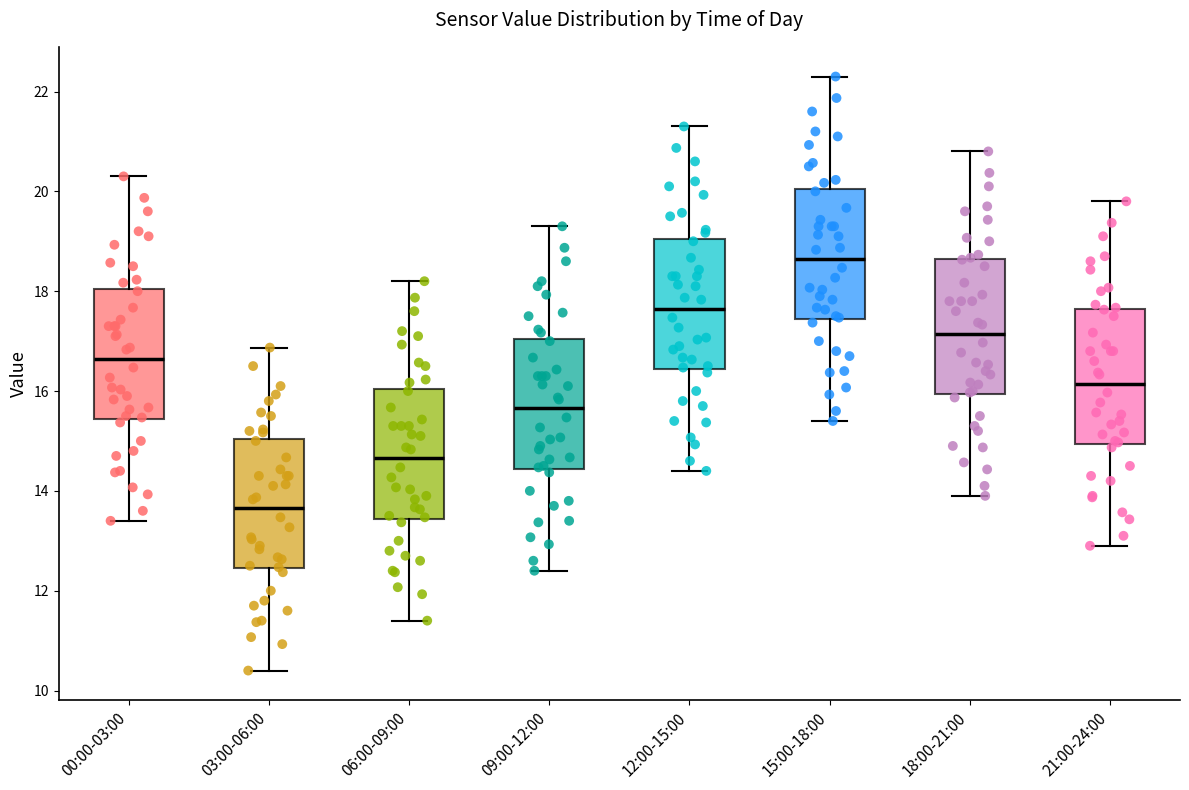

Which box has the highest median line?

15:00-18:00